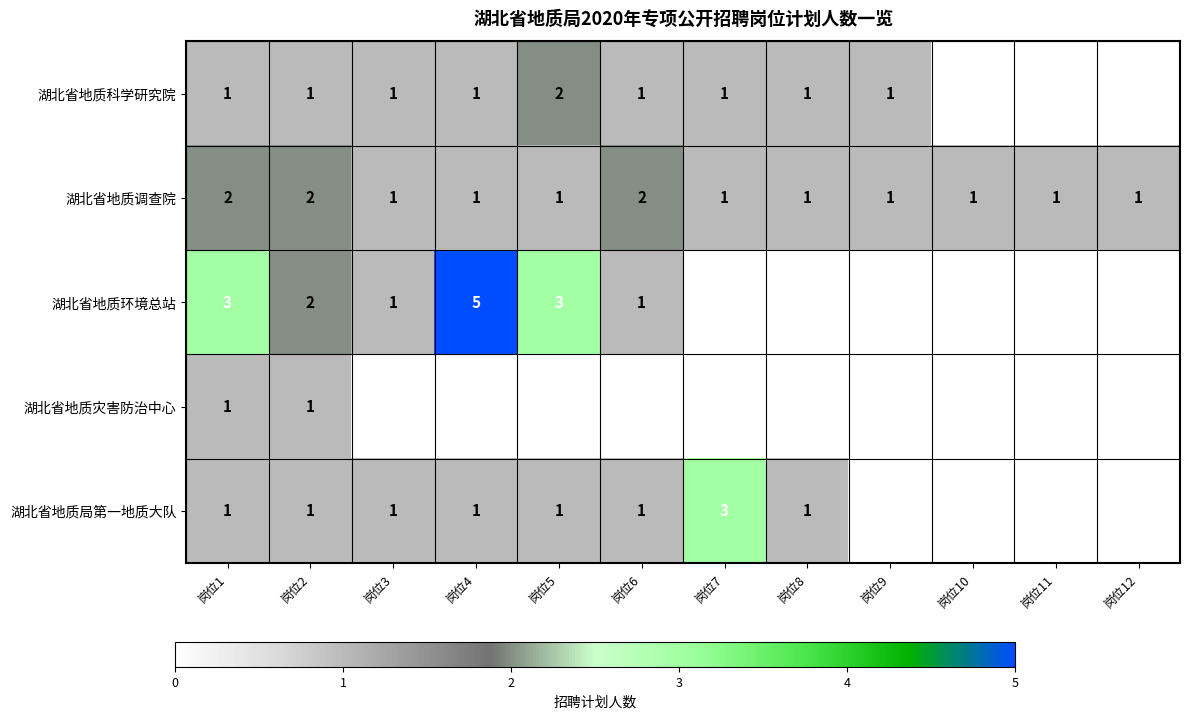

What is the total value across all series at 岗位1?

8